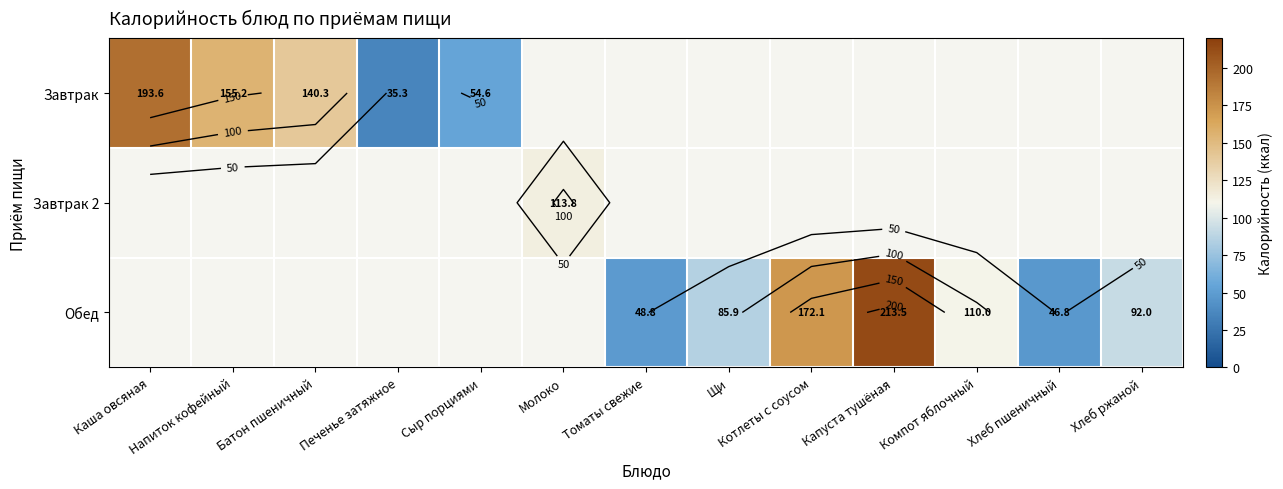

What is the sum of all Завтрак 2 values?

113.8